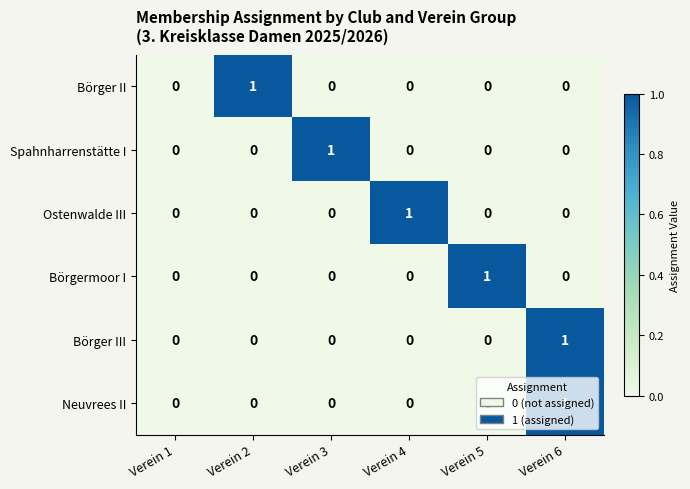

At which category is the sum across all series the highest?

Verein 6